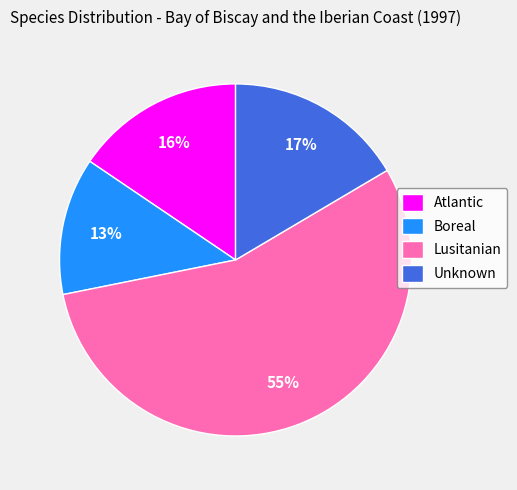

The Atlantic slice represents 25% of the pie. True or false?

False